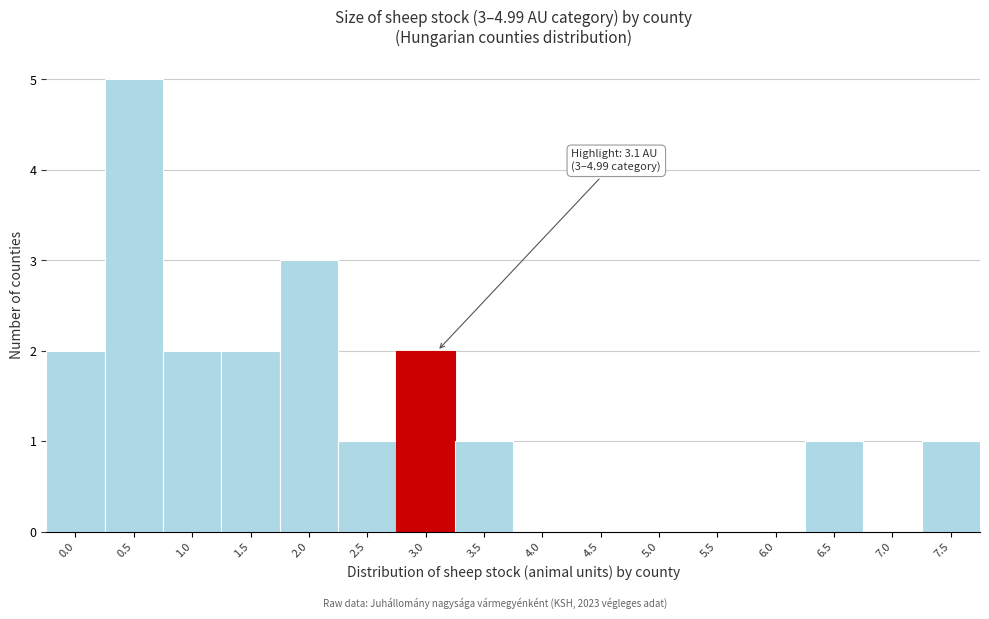

Reading right to left, transcribe all the data shown in this chart.

7.5=1	7.0=0	6.5=1	6.0=0	5.5=0	5.0=0	4.5=0	4.0=0	3.5=1	3.0=2	2.5=1	2.0=3	1.5=2	1.0=2	0.5=5	0.0=2